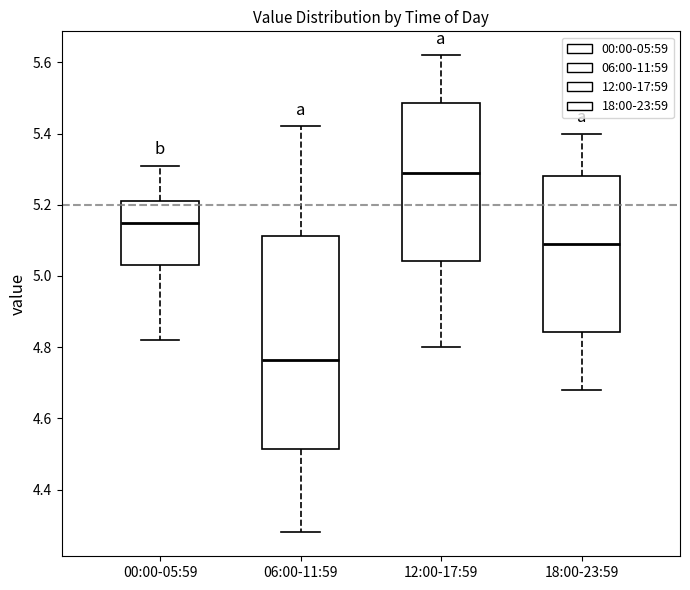

Reading left to right, read every box against the y-axis: the position of its median line, the range the box covers, and the ends of its whiskers. The values are not printed on the chart, so give them approximately, as read against the axis.

00:00-05:59: median 5.16, box 5.04 to 5.22, whiskers 4.82 to 5.32
06:00-11:59: median 4.76, box 4.52 to 5.12, whiskers 4.28 to 5.42
12:00-17:59: median 5.30, box 5.04 to 5.48, whiskers 4.80 to 5.62
18:00-23:59: median 5.10, box 4.84 to 5.28, whiskers 4.68 to 5.40